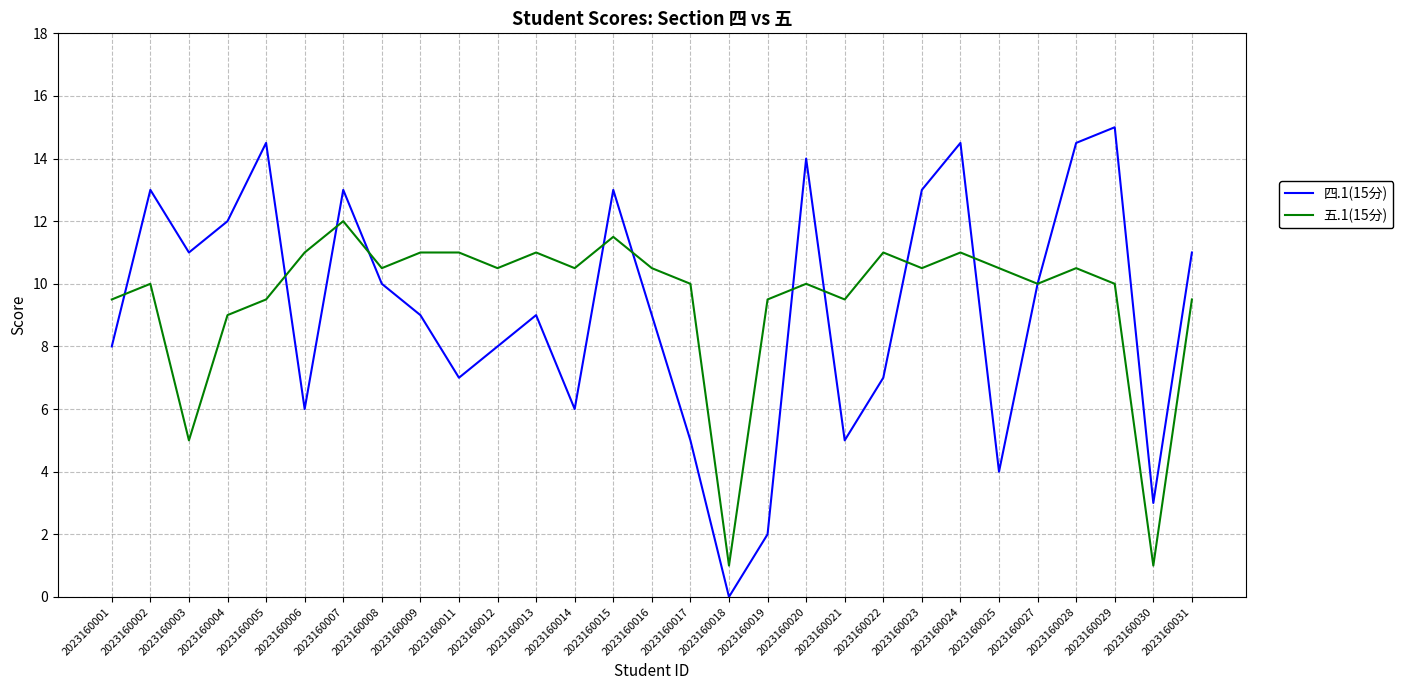

List the series in order of their overall mean, lowest first.

四.1(15分), 五.1(15分)